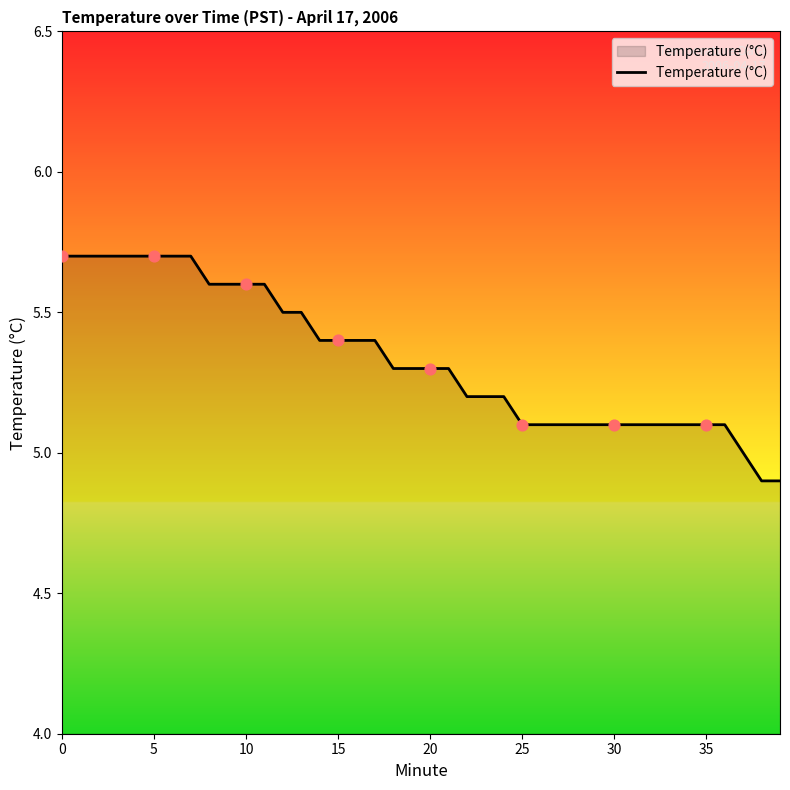

What is the maximum value shown in the chart?

5.7